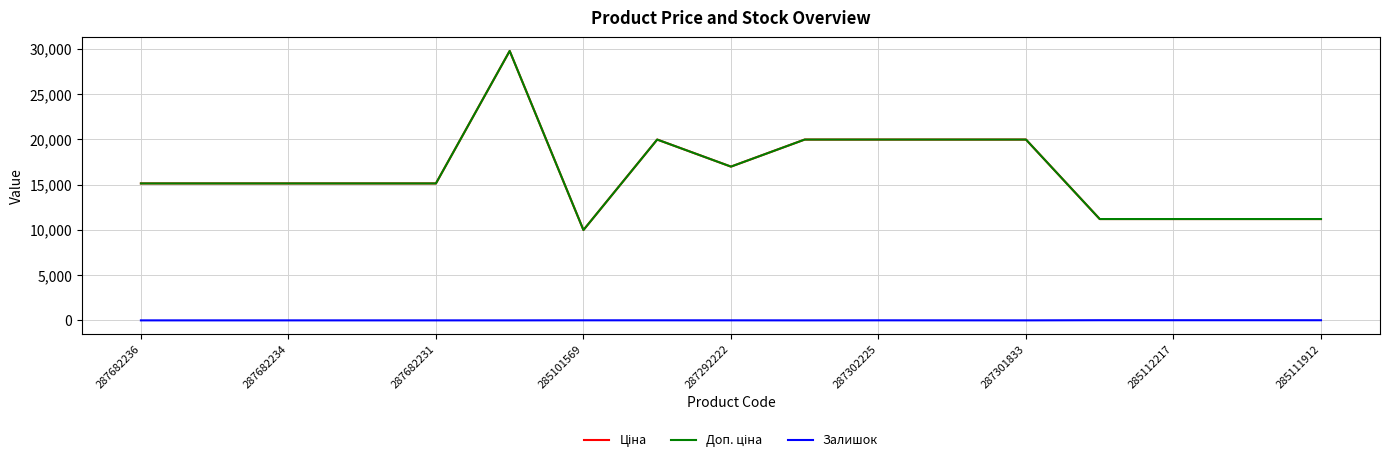

Is this an area chart (filled region under the line)?

No